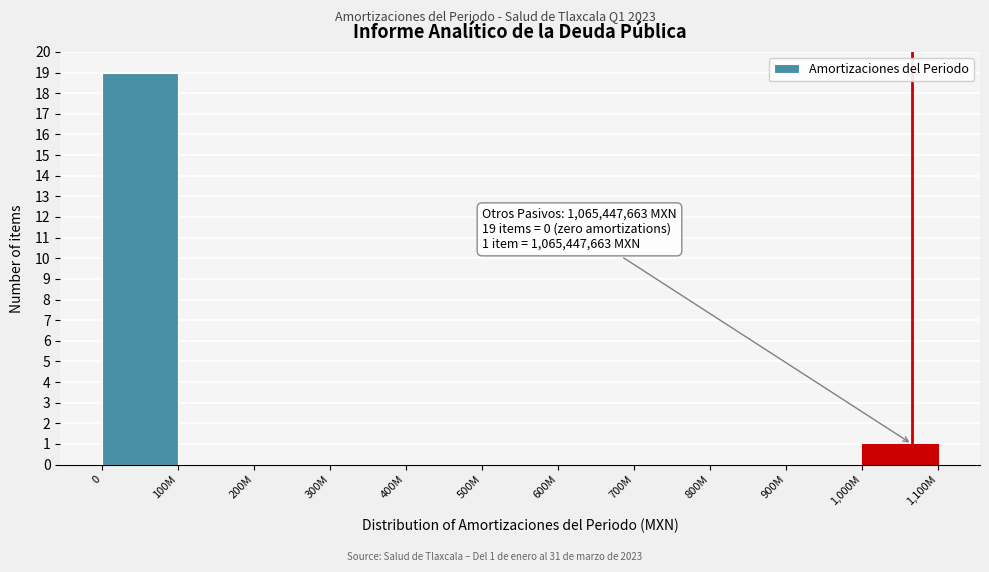

Reading right to left, extract all data points from this chart.

1,000M=1	900M=0	800M=0	700M=0	600M=0	500M=0	400M=0	300M=0	200M=0	100M=0	0=19